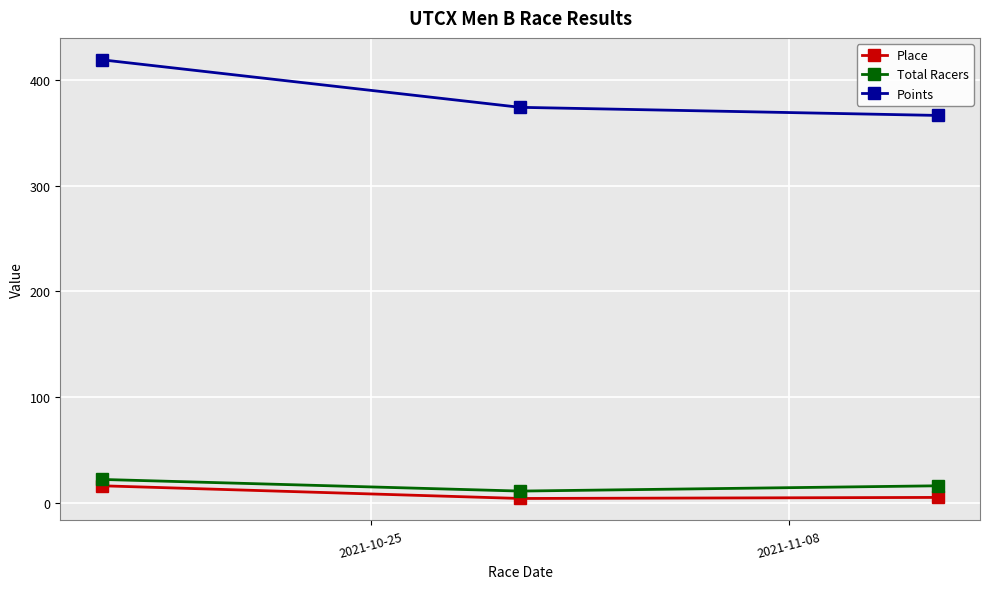

How many lines are shown in the chart?

3